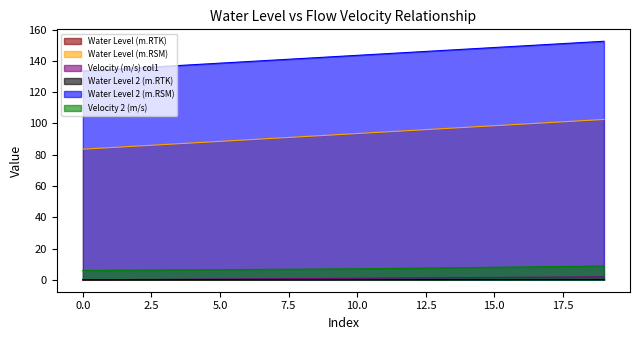

How many series are shown in this chart?

6